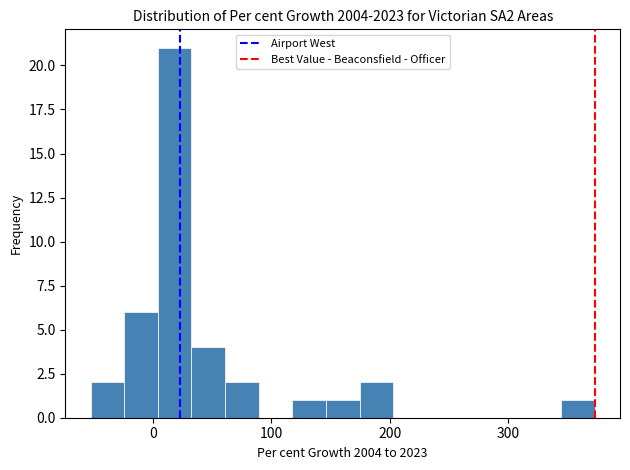

Read against the x-axis, roughly where is the centre of the tallest bar?

20